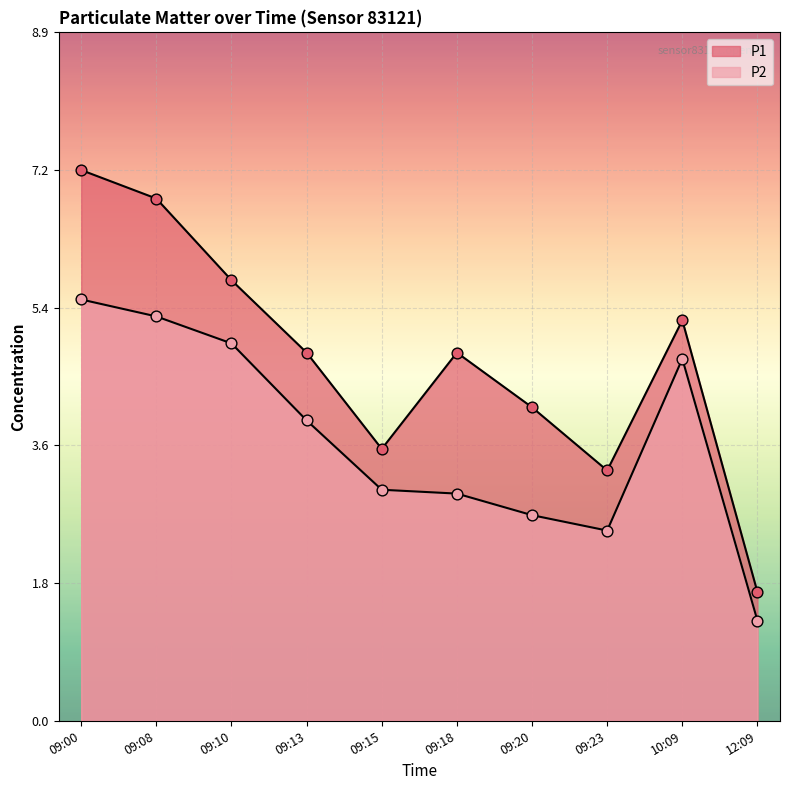

Which series contains the lowest Y value?

P2